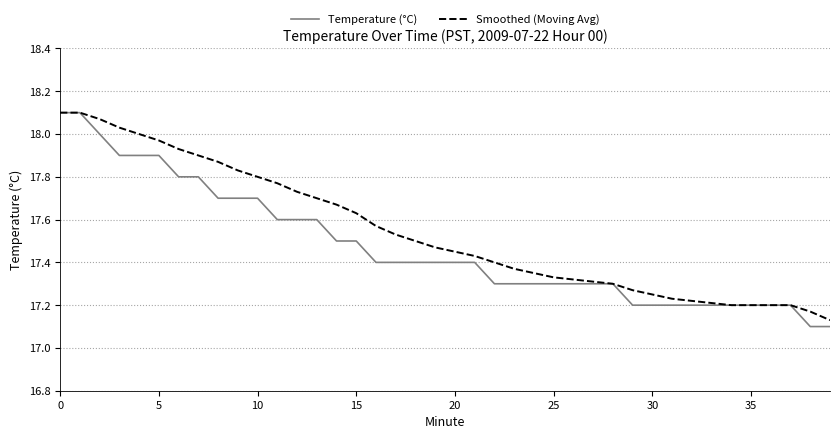

Which series has the largest total across all categories?

Smoothed (Moving Avg)